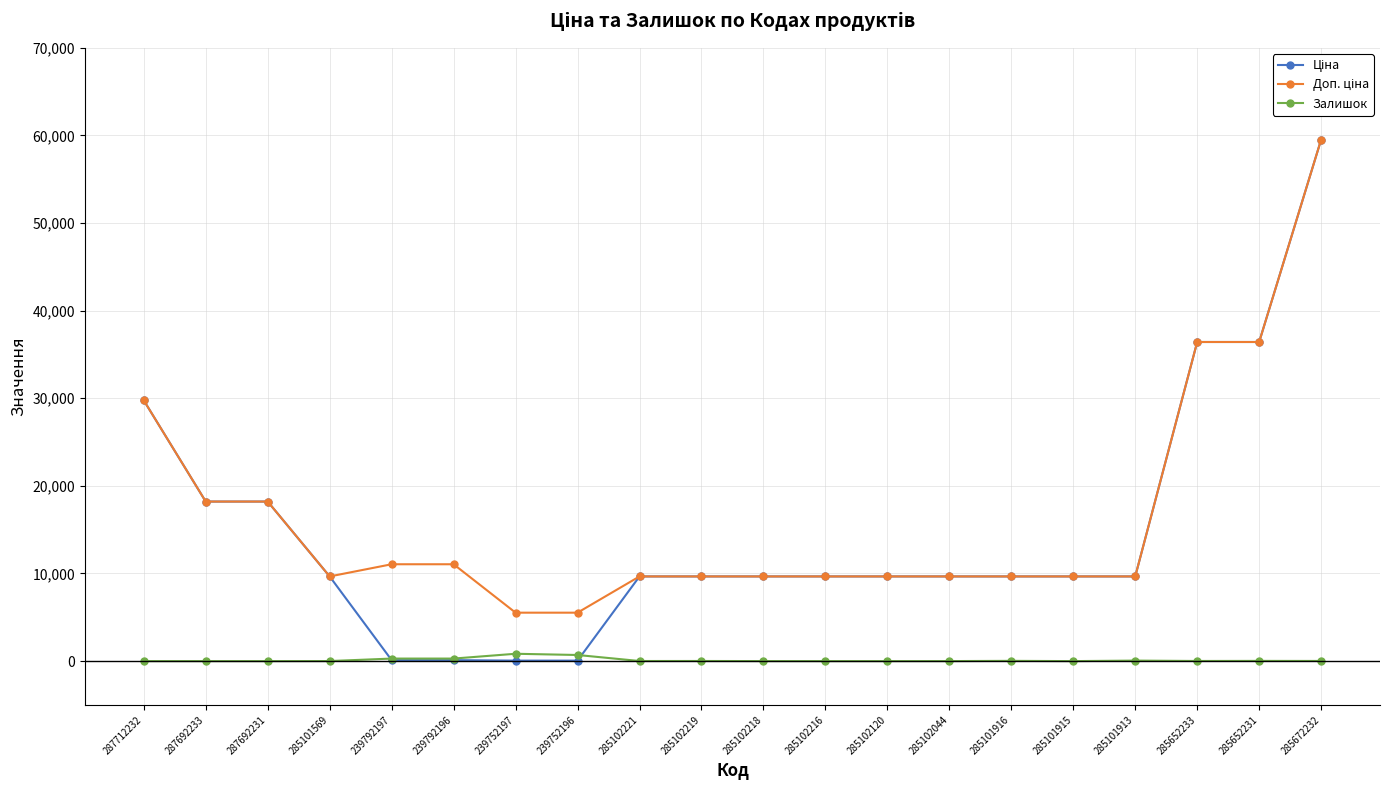

Is this an area chart (filled region under the line)?

No